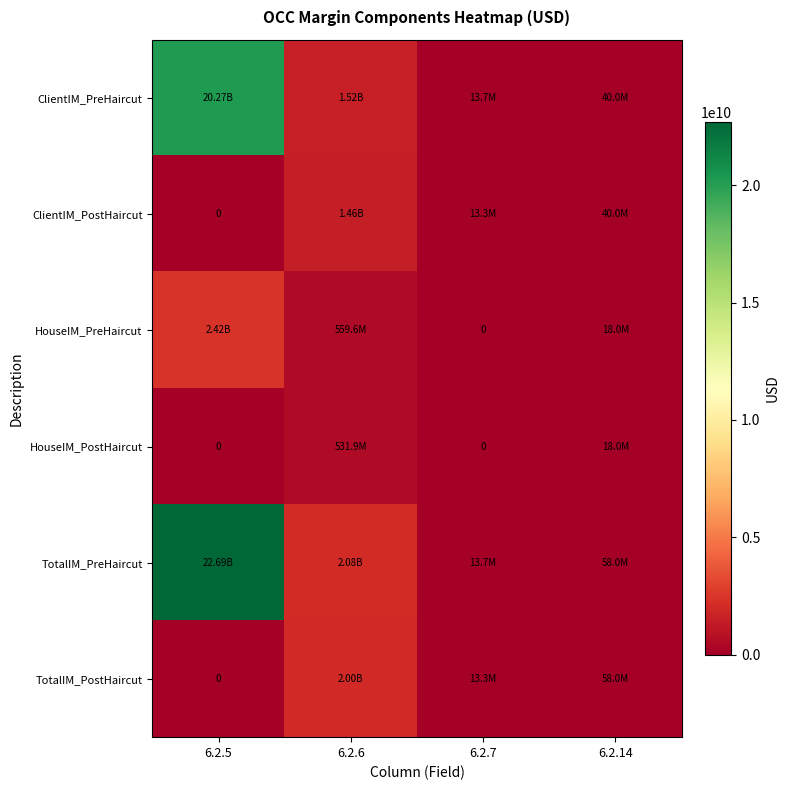

What is the average value of the TotalIM_PreHaircut series?

6208743820